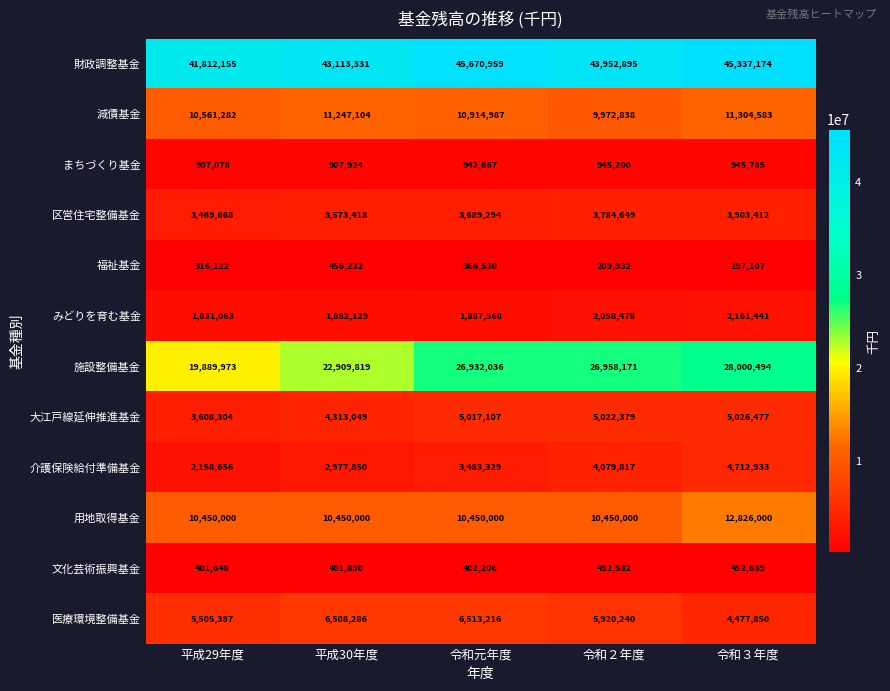

At which label is みどりを育む基金 closest to 1996252?

令和２年度